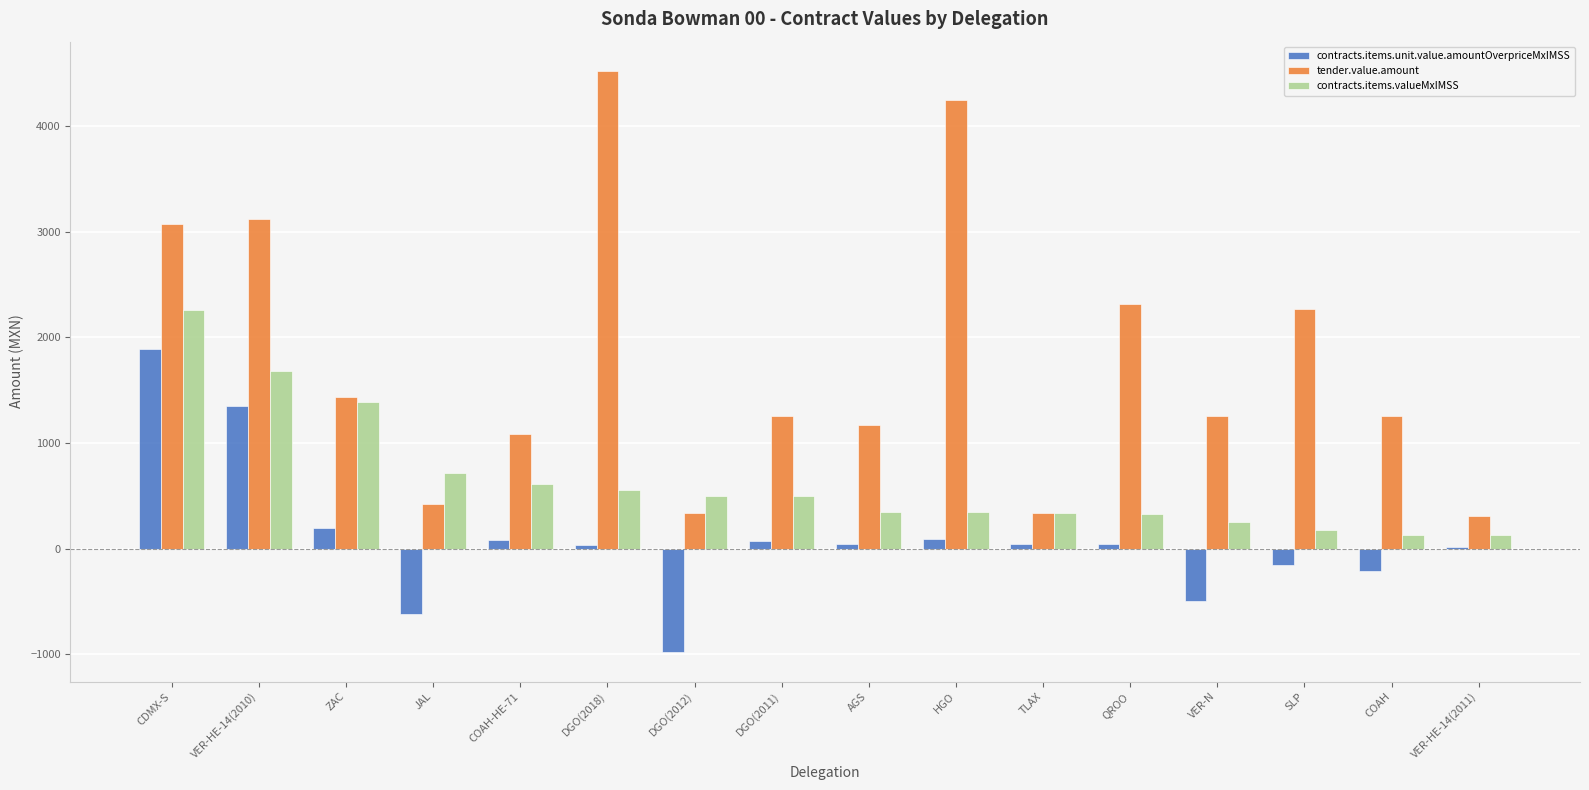

Between VER-HE-14(2010) and VER-HE-14(2011), which series saw the biggest shift?

tender.value.amount